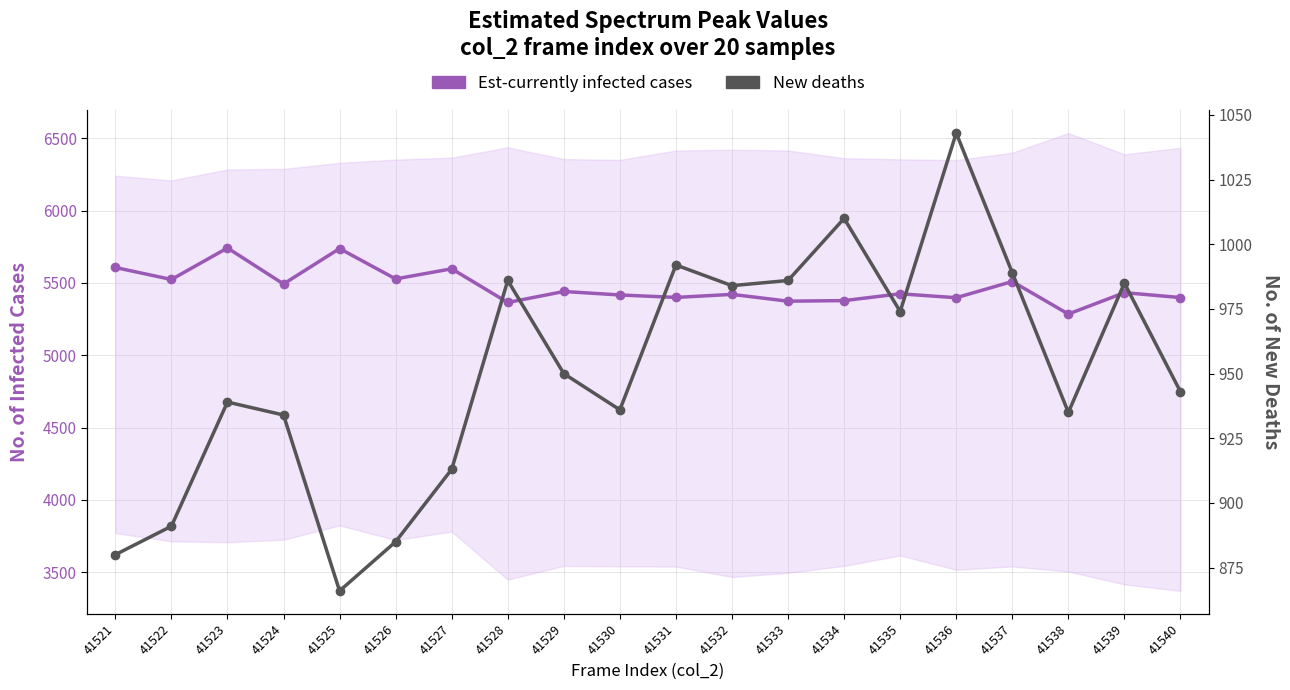

The value of New deaths at 41525 is 866. True or false?

True